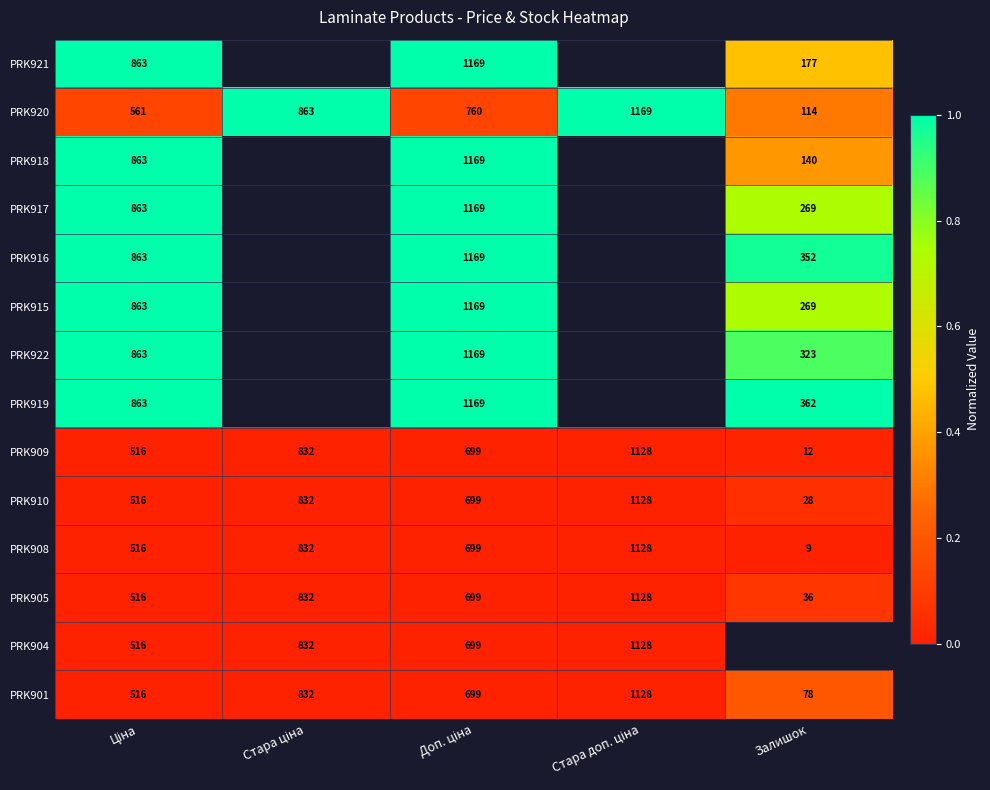

What is the sum of all PRK909 values?

3187